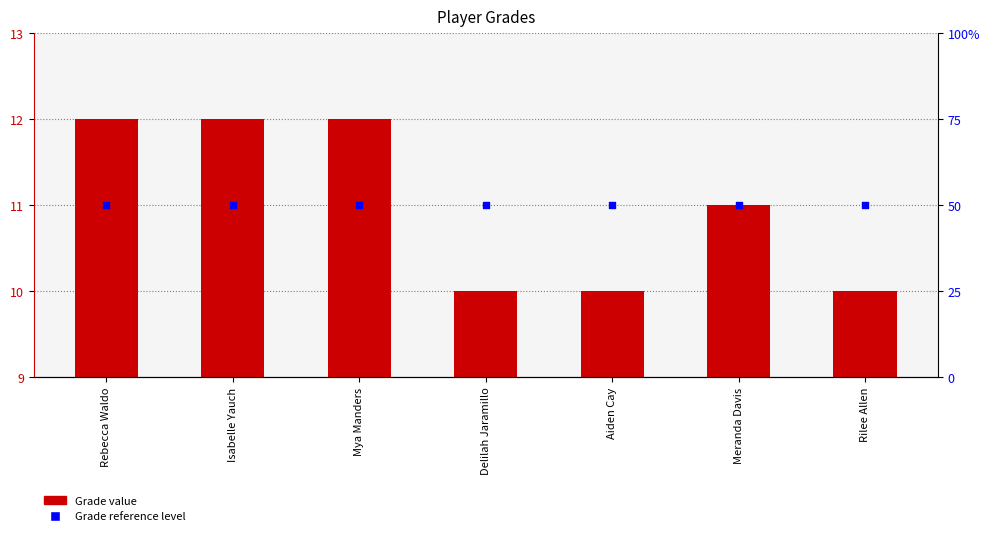

Which series reaches the minimum Y coordinate?

Grade